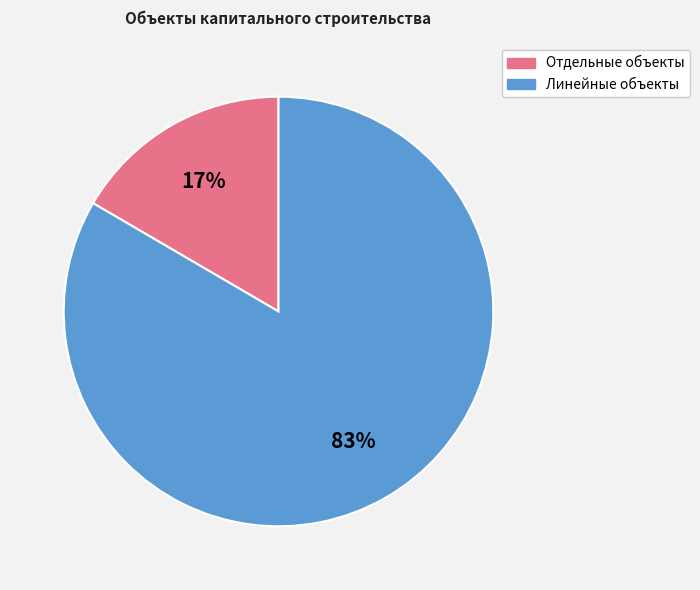

Does any single category account for the majority?

Yes